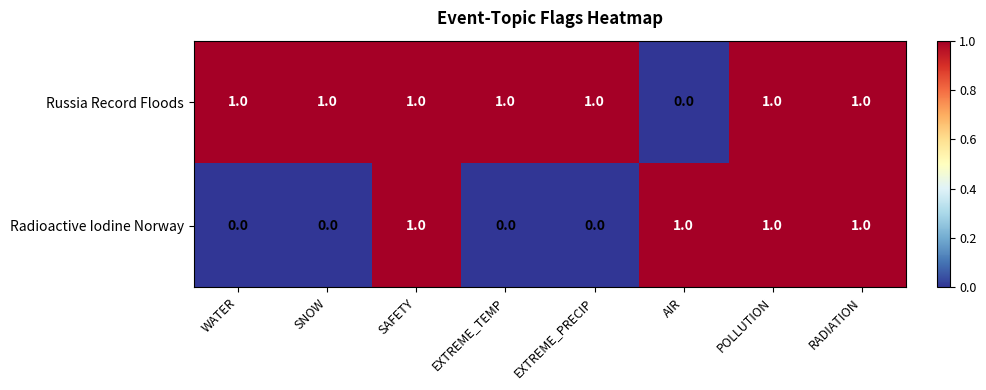

Where is Russia Record Floods nearest to the value 0?

AIR